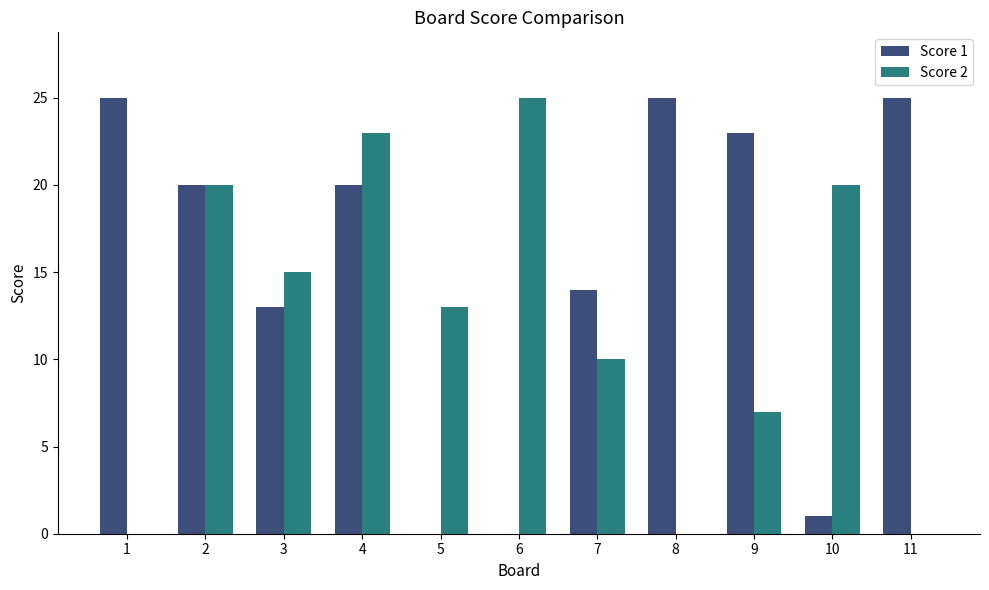

Reading left to right, list all the values displayed in this chart.

Score 1: 1=25	2=20	3=13	4=20	5=0	6=0	7=14	8=25	9=23	10=1	11=25
Score 2: 1=0	2=20	3=15	4=23	5=13	6=25	7=10	8=0	9=7	10=20	11=0